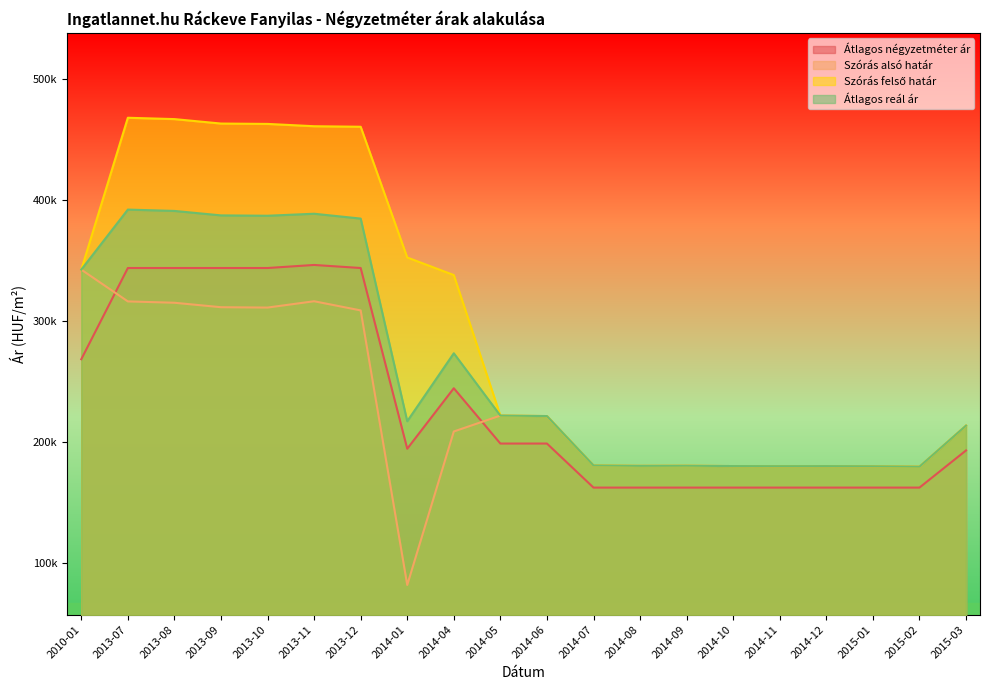

At which label does Szórás felső határ first exceed 221864?

2010-01